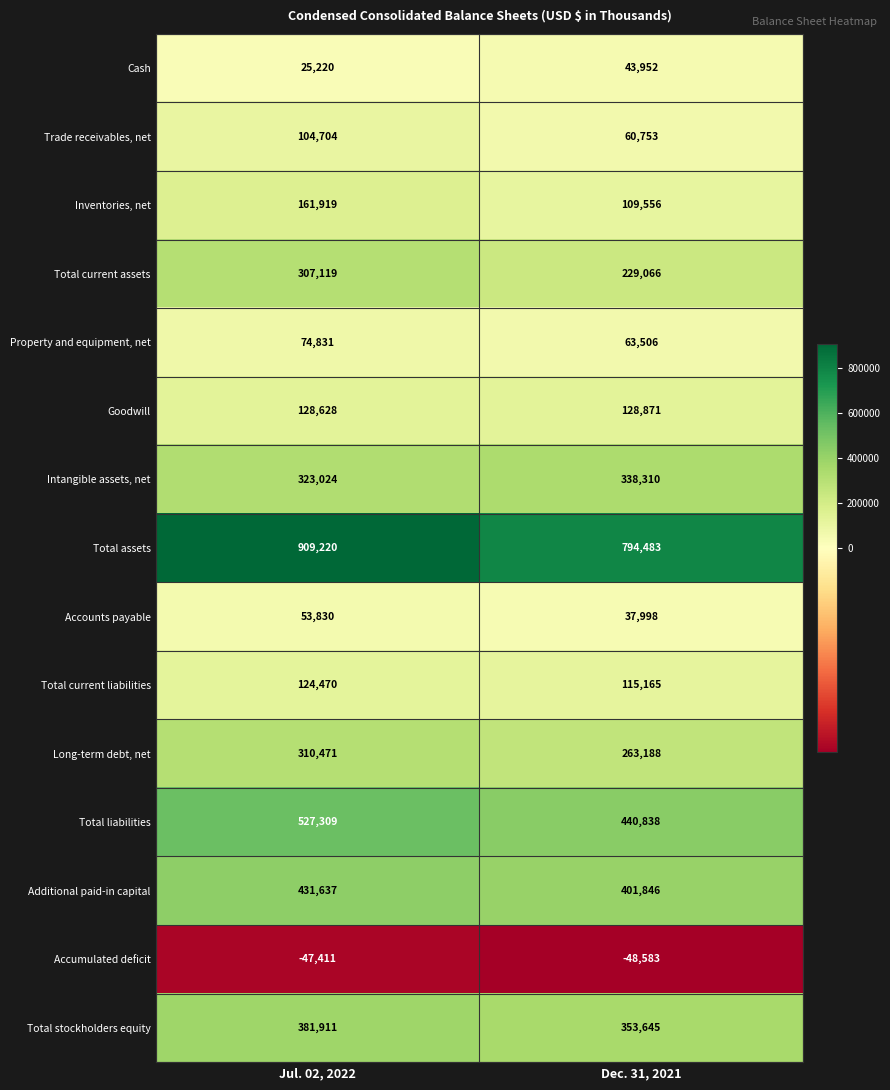

Reading right to left, list all the values displayed in this chart.

Cash: 43952	25220
Trade receivables, net: 60753	104704
Inventories, net: 109556	161919
Total current assets: 229066	307119
Property and equipment, net: 63506	74831
Goodwill: 128871	128628
Intangible assets, net: 338310	323024
Total assets: 794483	909220
Accounts payable: 37998	53830
Total current liabilities: 115165	124470
Long-term debt, net: 263188	310471
Total liabilities: 440838	527309
Additional paid-in capital: 401846	431637
Accumulated deficit: -48583	-47411
Total stockholders equity: 353645	381911